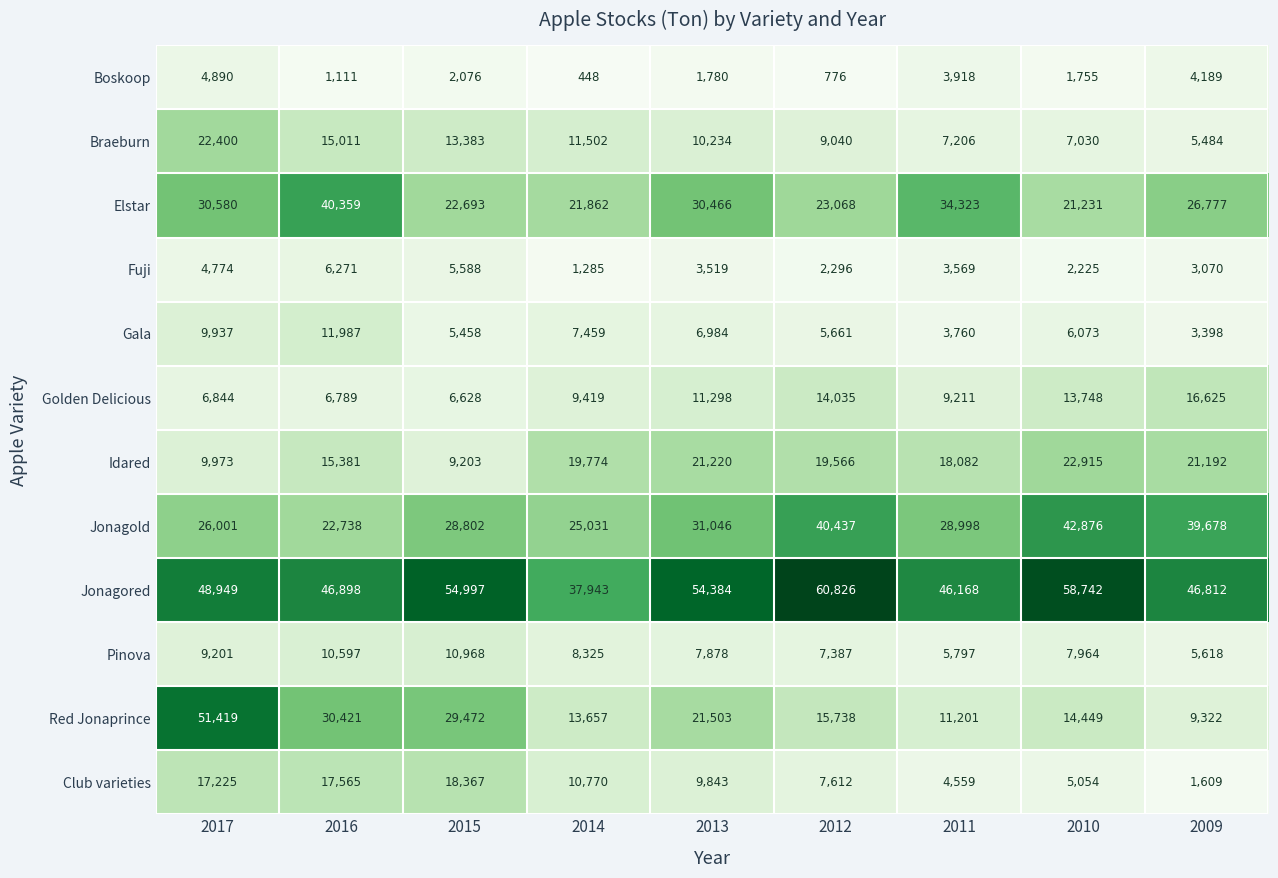

Which series changed the most between 2012 and 2010?

Idared